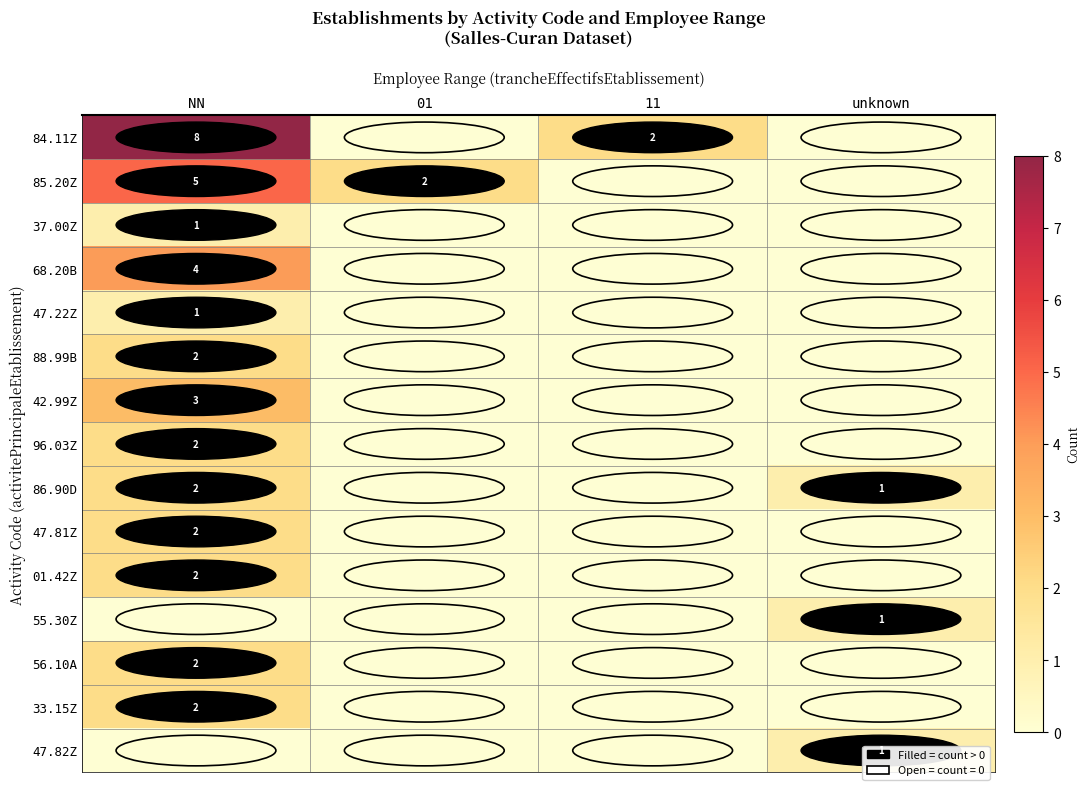

Is the value of 86.90D at unknown greater than the value of 85.20Z at NN?

No